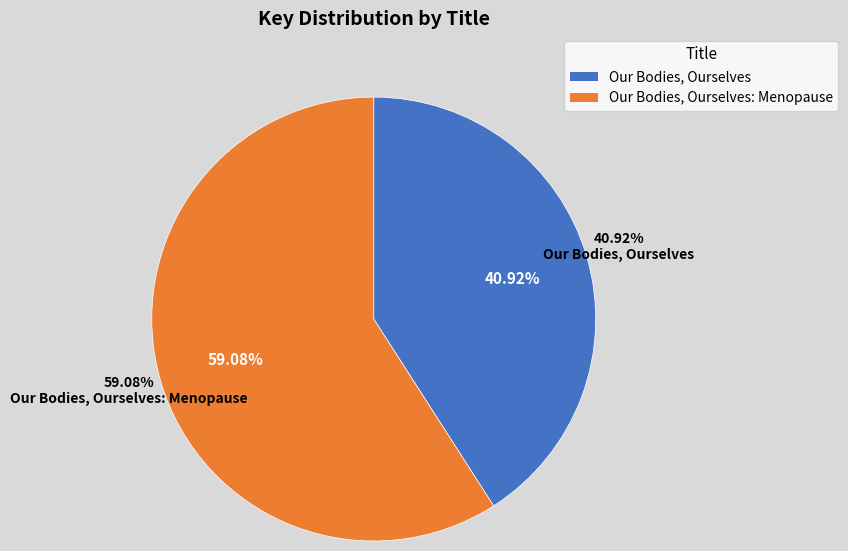

Rank the categories by value from highest to lowest.

Our Bodies, Ourselves: Menopause, Our Bodies, Ourselves